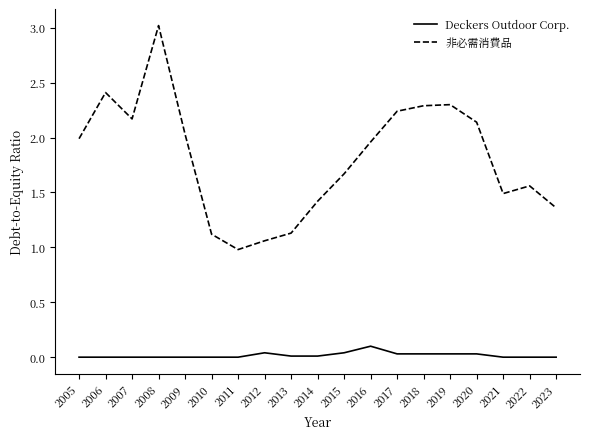

Where does the 非必需消費品 series first go above 1?

2005